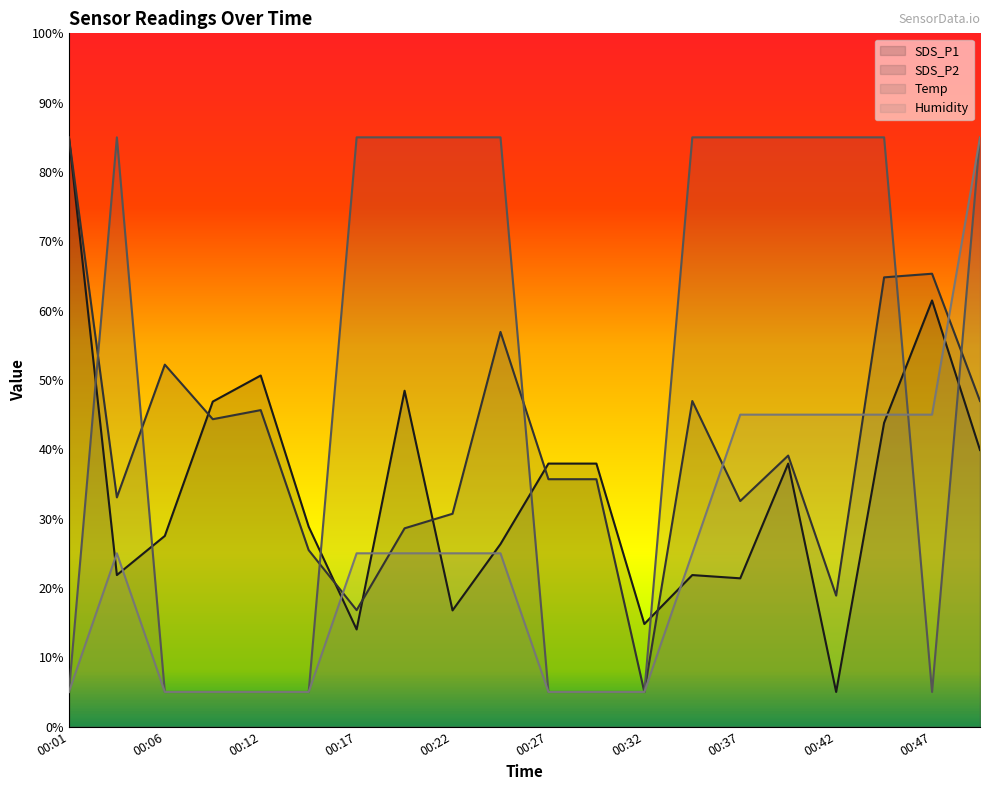

How many interior local peaks does the Humidity series have?

1